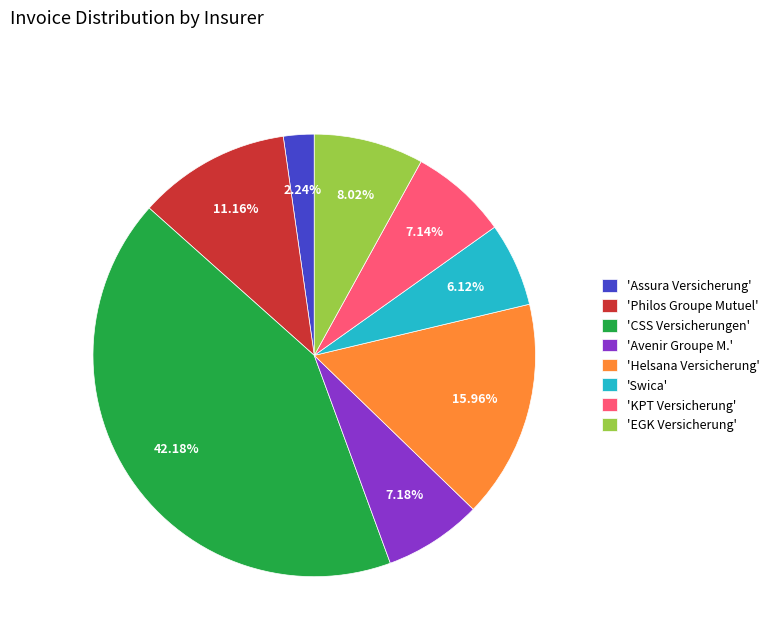

How many slices are in this pie chart?

8